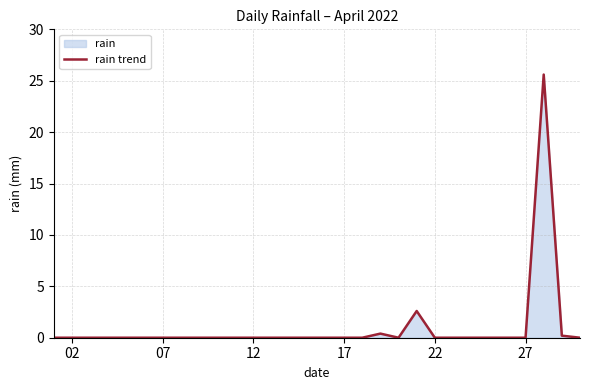

The chart shows a value of -13.4 at 02. True or false?

False